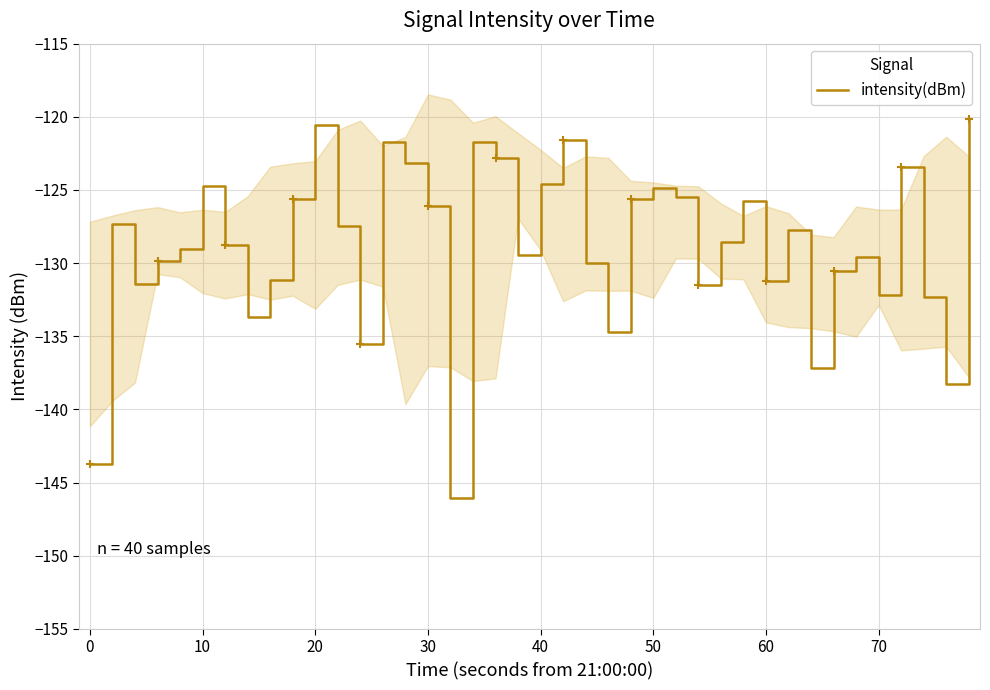

How many interior local peaks (higher than both neighbors) does the data have?

11